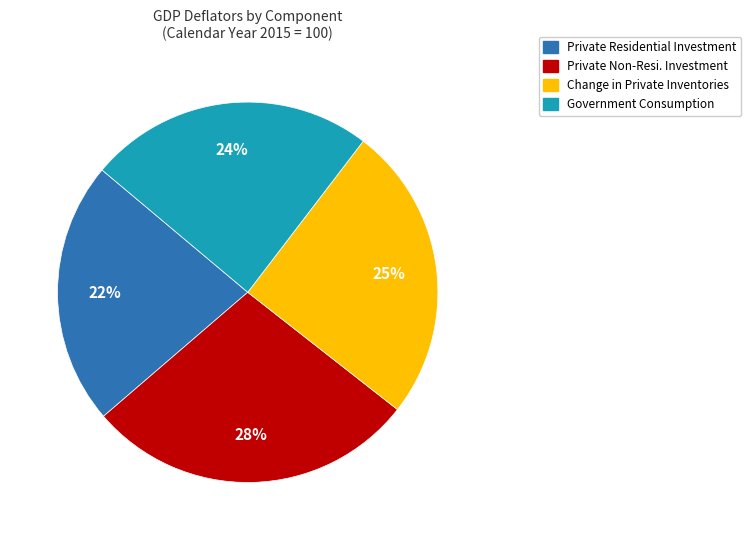

The Change in Private Inventories slice represents 25% of the pie. True or false?

True